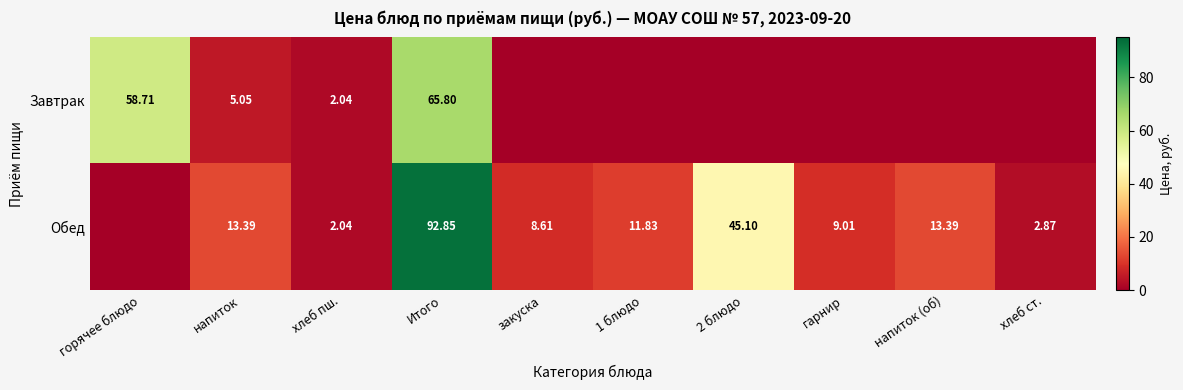

What is the sum of all Обед values?

199.1